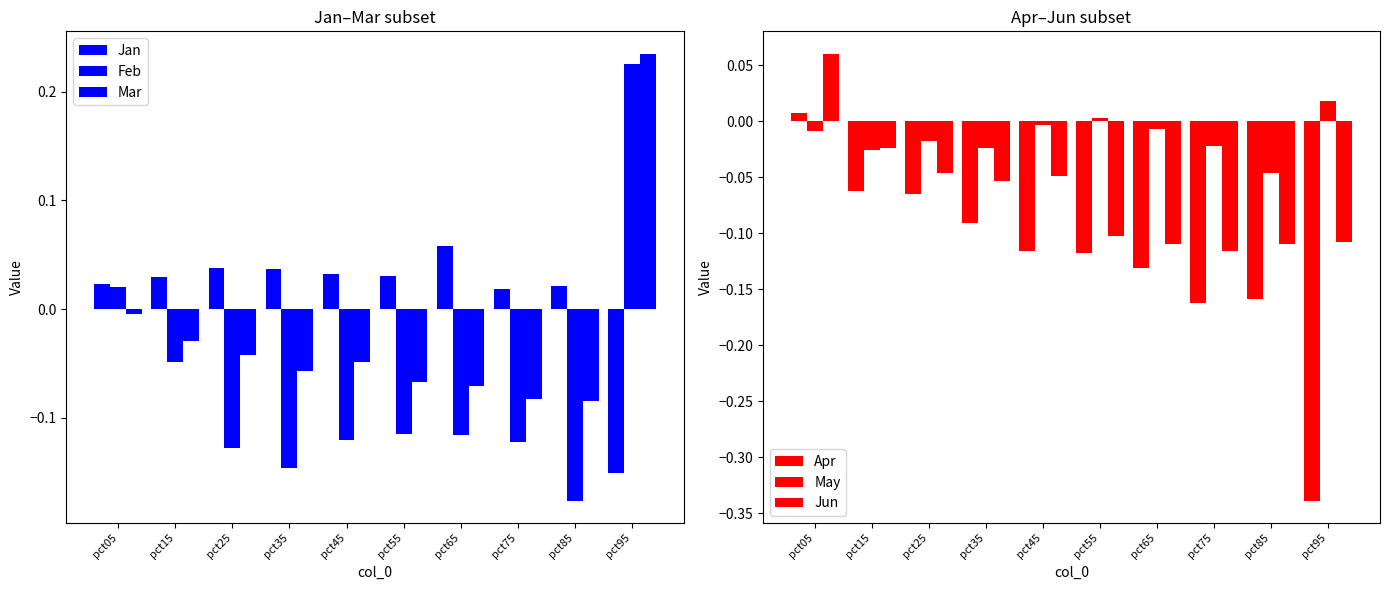

Which has a higher value, pct95 or pct15?

pct15